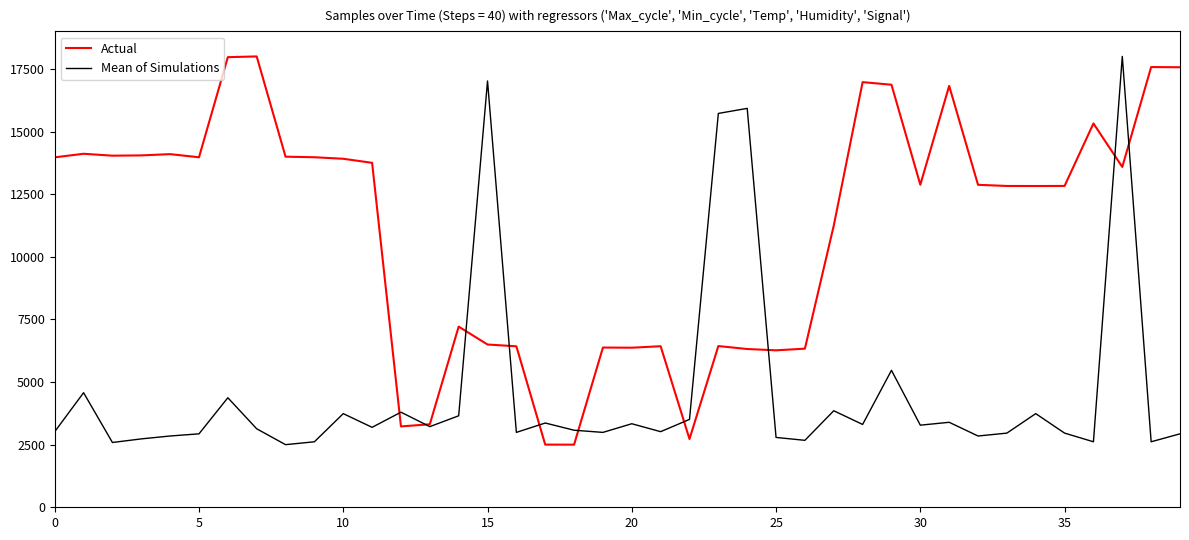

What is the difference between the maximum and second lowest values in the Mean of Simulations series?

15413.6